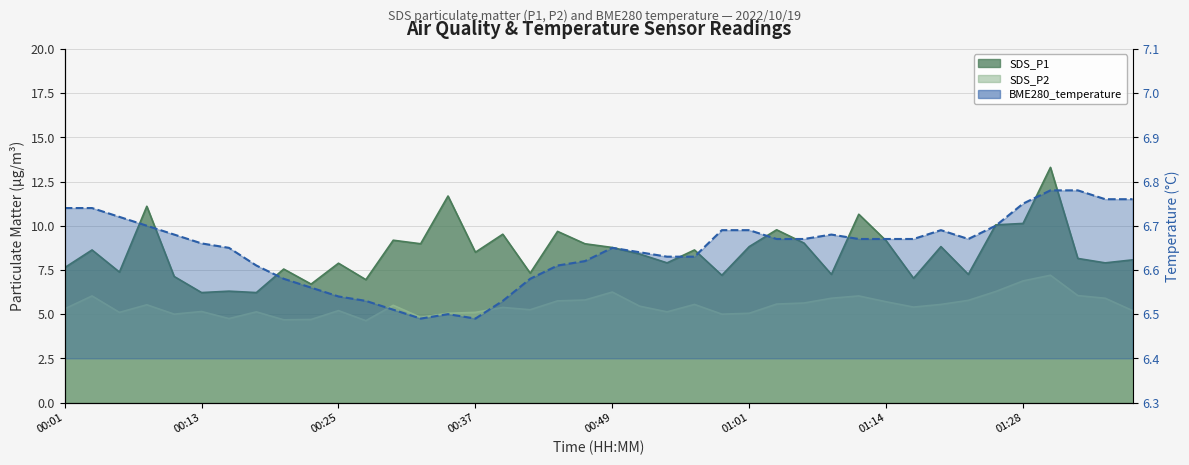

At which category does the chart reach its minimum across all series?

00:27